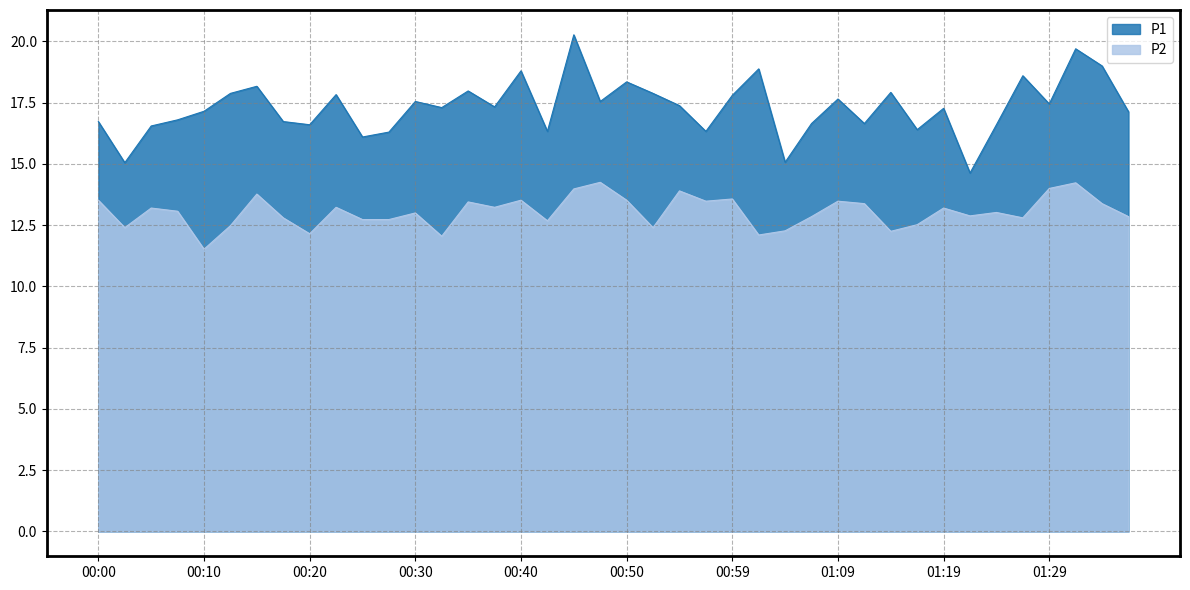

What is the average value of the P1 series?

17.3